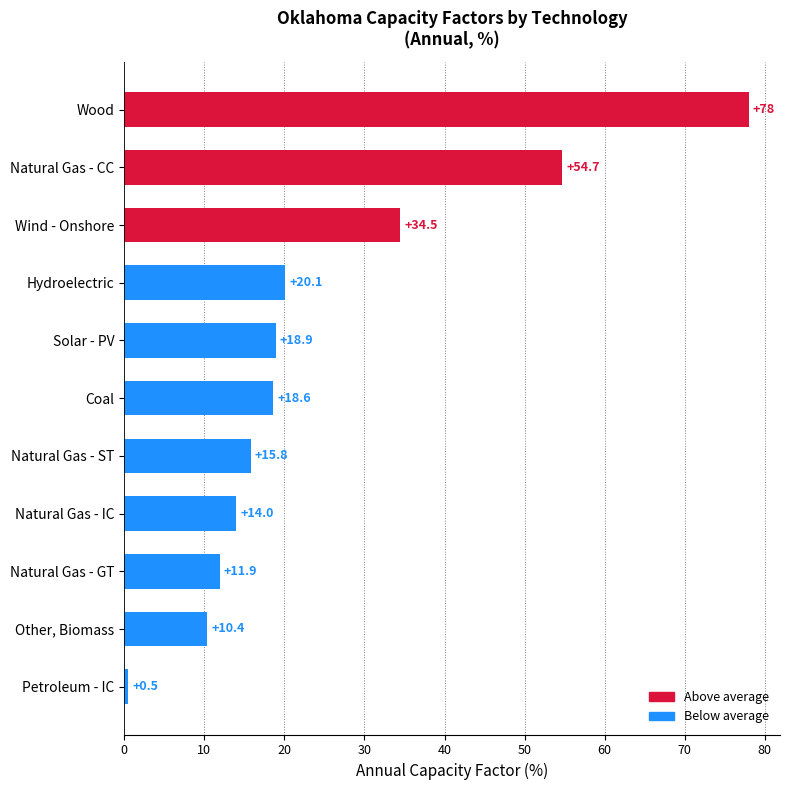

Approximately how many times larger is the value at Wind - Onshore compared to Natural Gas - IC?

2.5